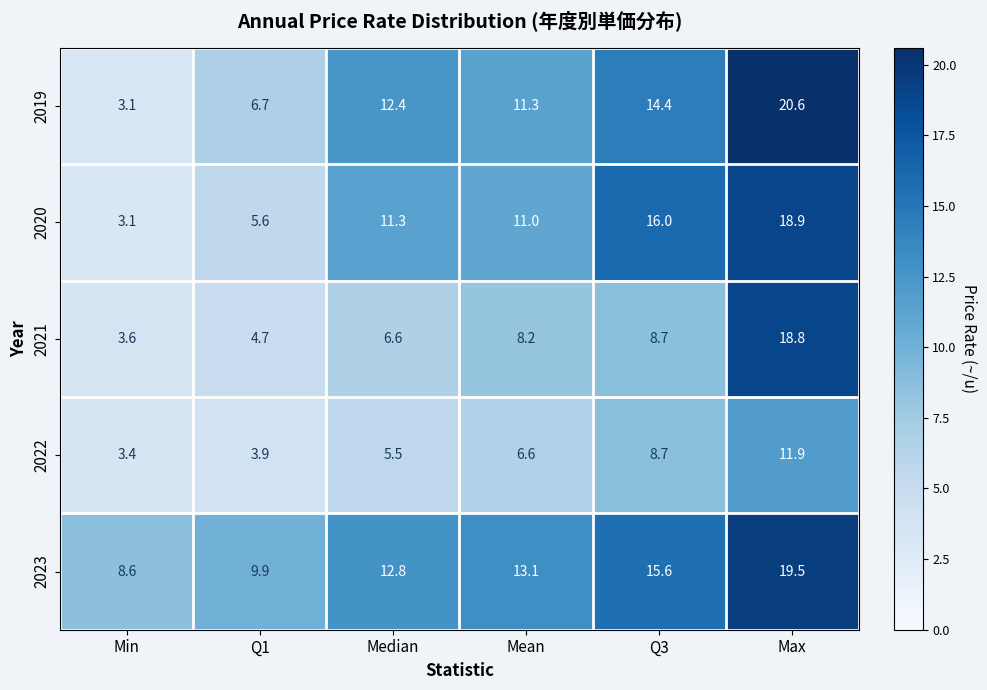

How many data points does each series have?

6